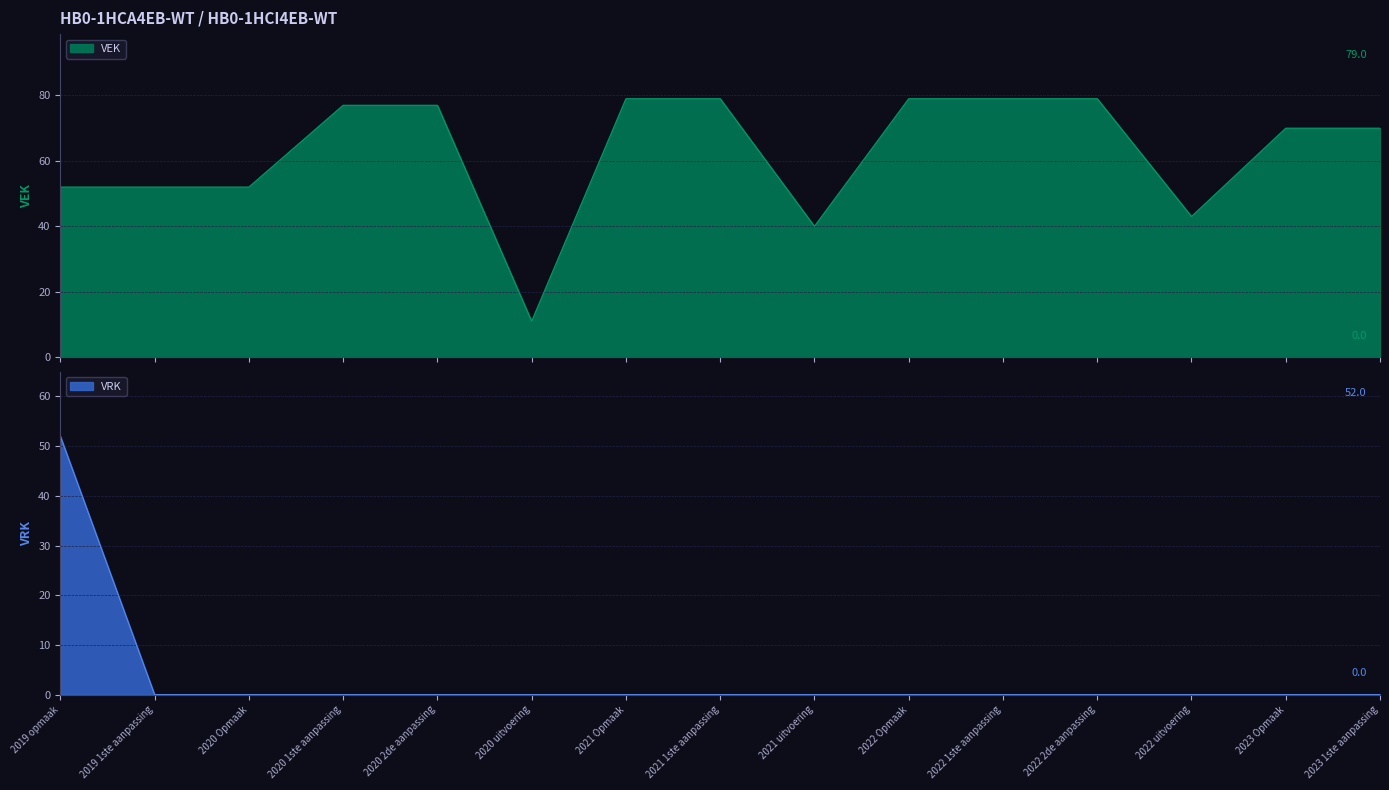

True or false: VEK has a value of 77 at 2020 1ste aanpassing.

True